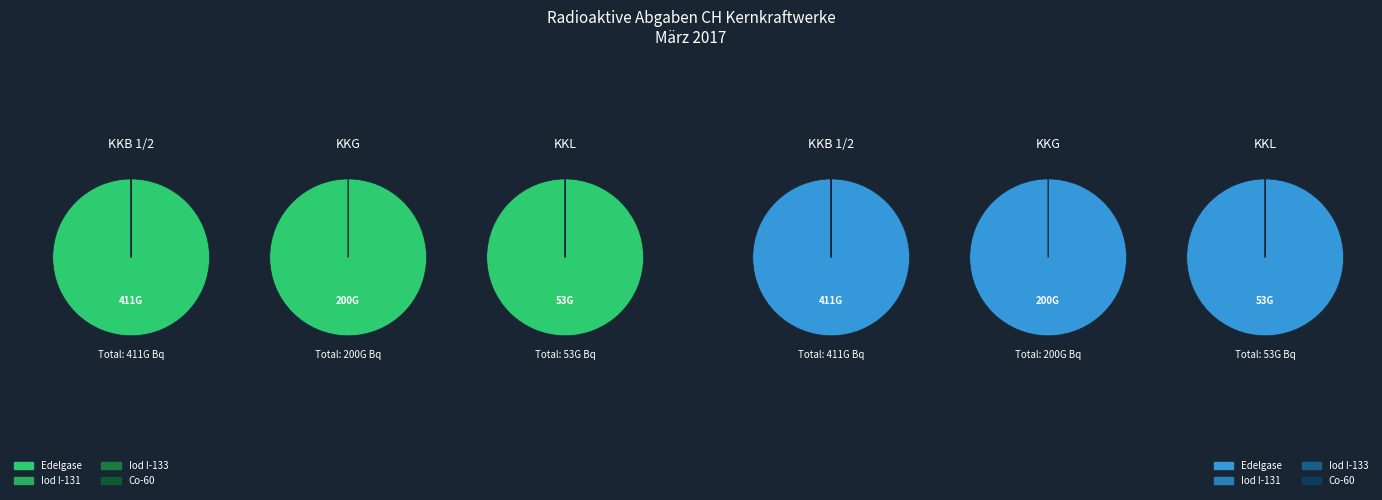

True or false: Iod I-133 accounts for 0% of the total.

True